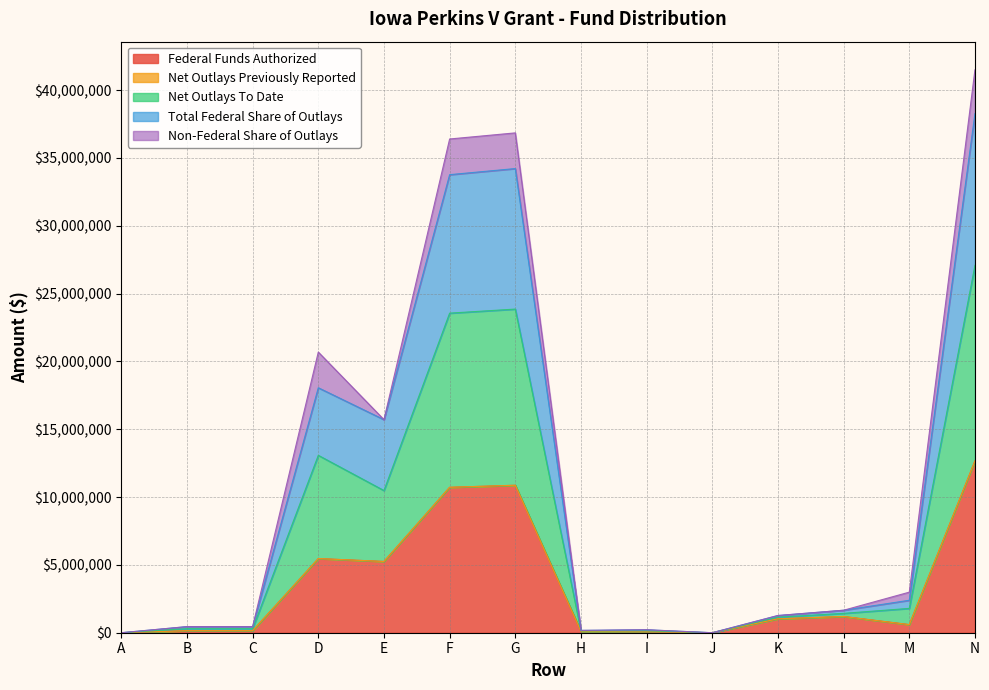

What is the spread (max minus min) of values at N?

28833368